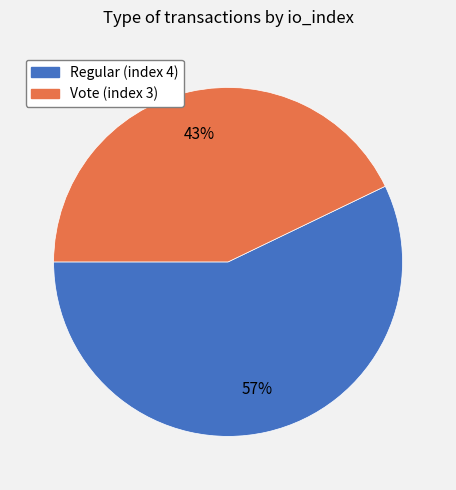

To the nearest percent, what portion does Vote (index 3) represent?

43%